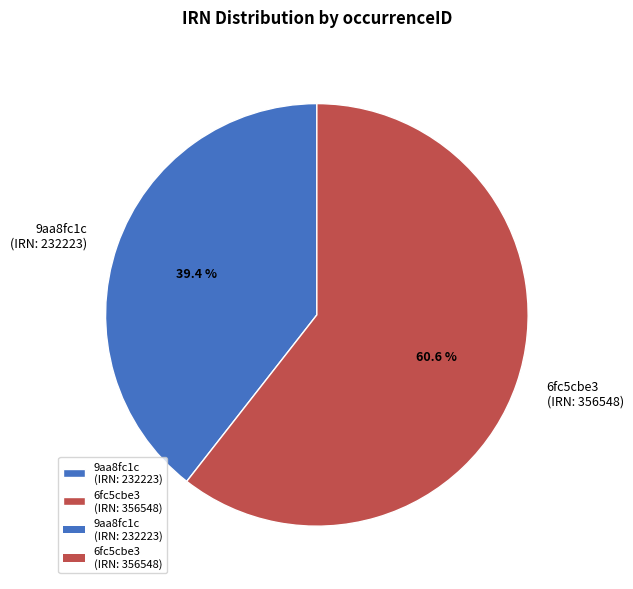

Which category has the smallest portion of the pie?

9aa8fc1c (IRN: 232223)